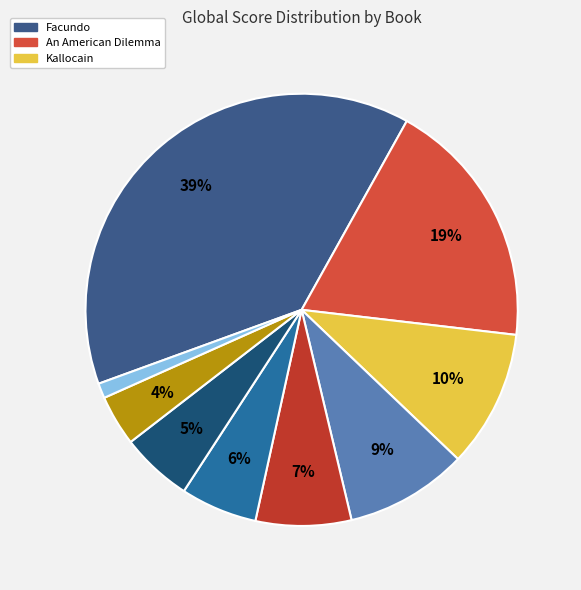

What is the largest slice in the pie chart?

Facundo